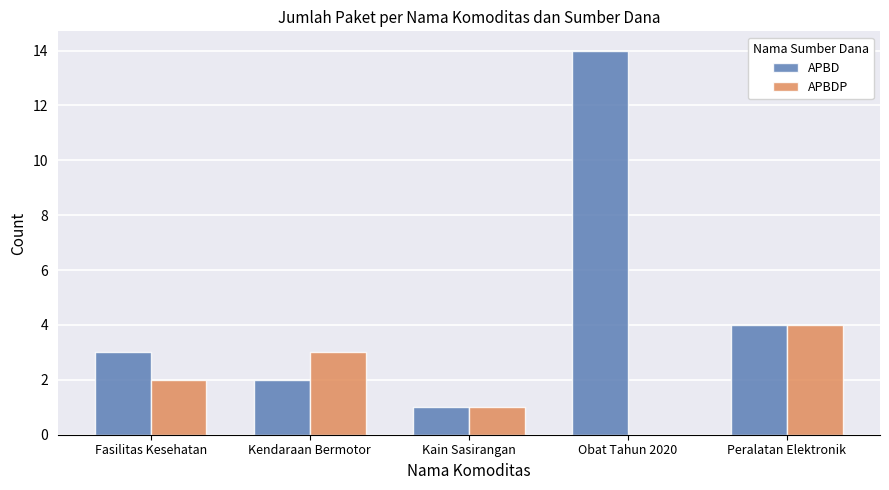

What is the approximate value of APBD at Obat Tahun 2020?

14